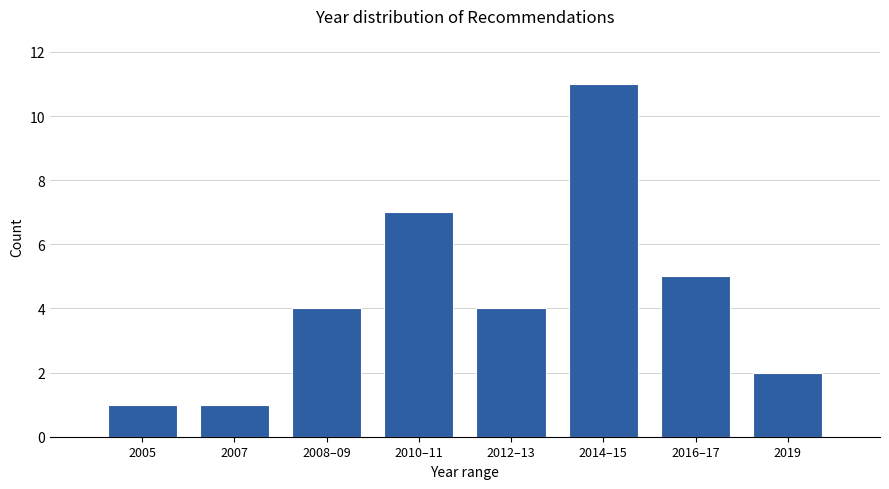

Reading right to left, list all the values displayed in this chart.

2019=2	2016–17=5	2014–15=11	2012–13=4	2010–11=7	2008–09=4	2007=1	2005=1